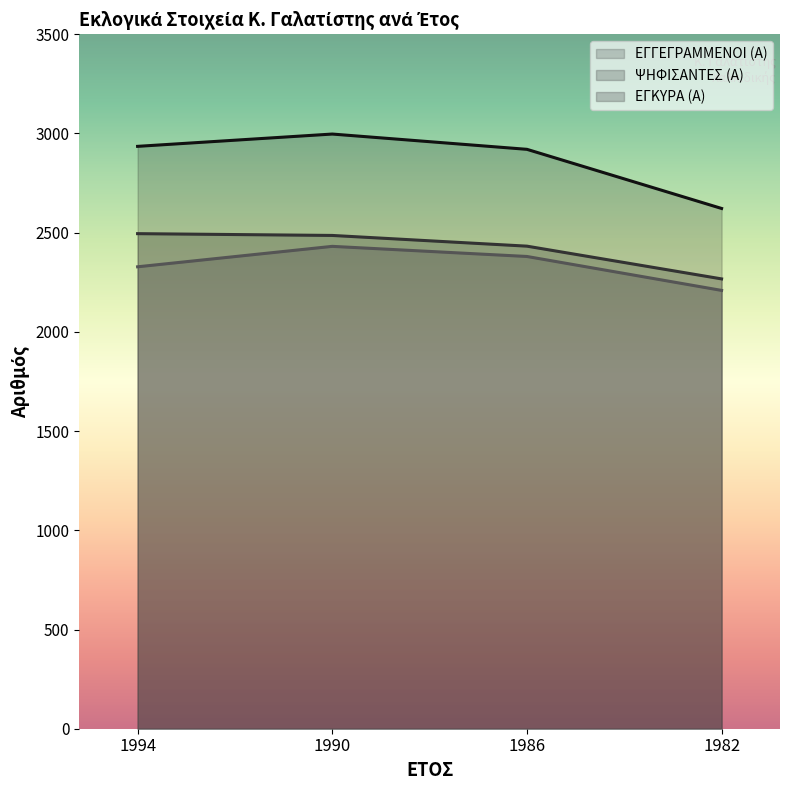

Is the value of ΨΗΦΙΣΑΝΤΕΣ (Α) at 1990 greater than the value of ΕΓΓΕΓΡΑΜΜΕΝΟΙ (Α) at 1994?

No